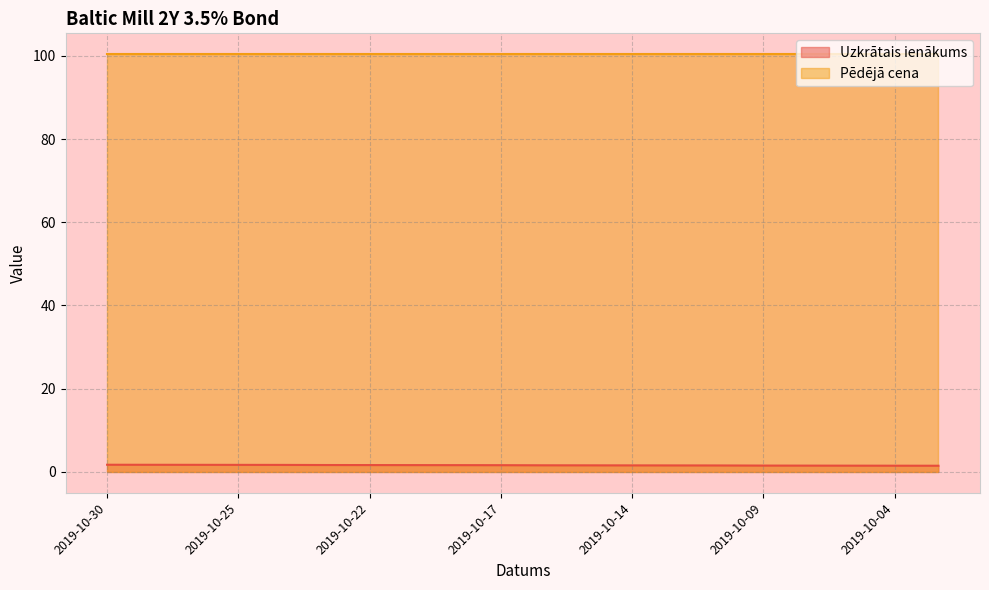

Which label corresponds to the smallest value in the chart?

2019-10-03